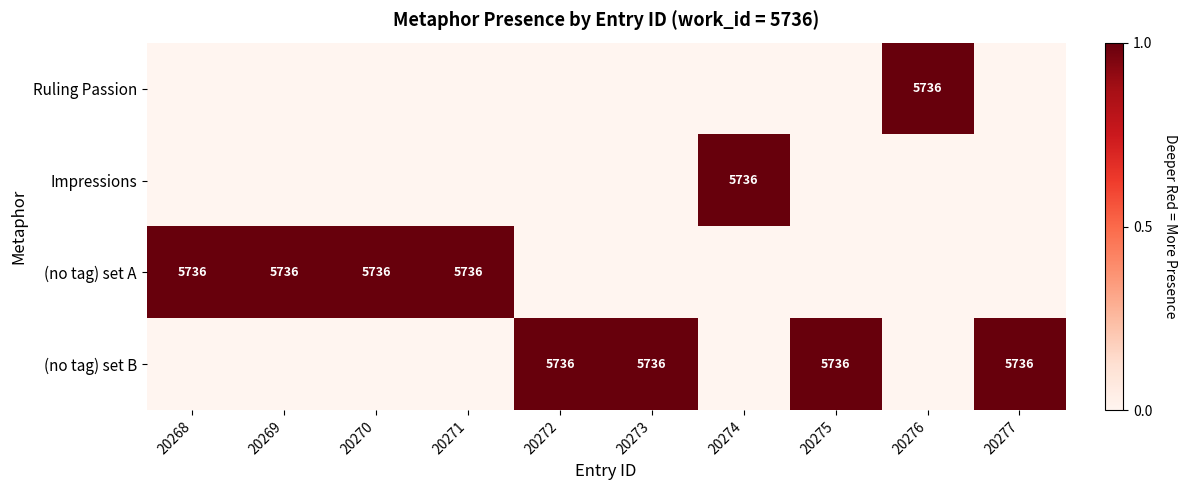

Between 20274 and 20269, which is larger?

20274